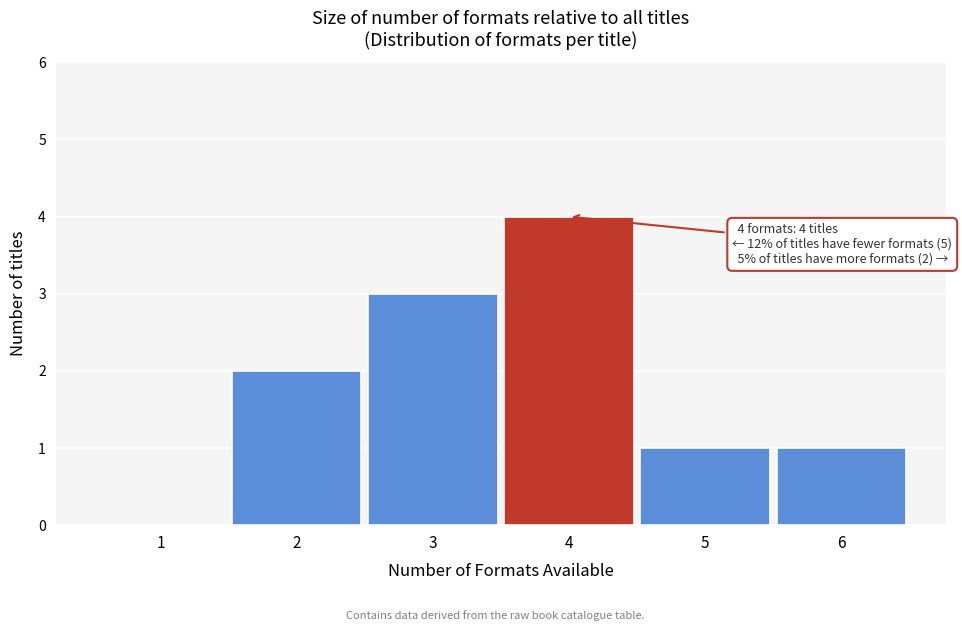

Over which range of the x-axis is the bar tallest?

3.5 to 4.5